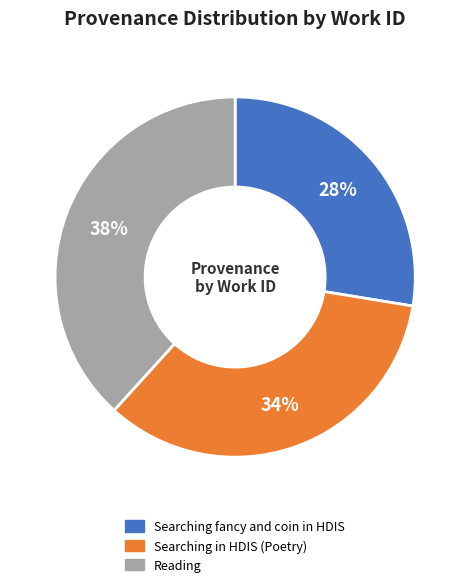

To the nearest percent, what percentage of the pie is Searching fancy and coin in HDIS?

28%